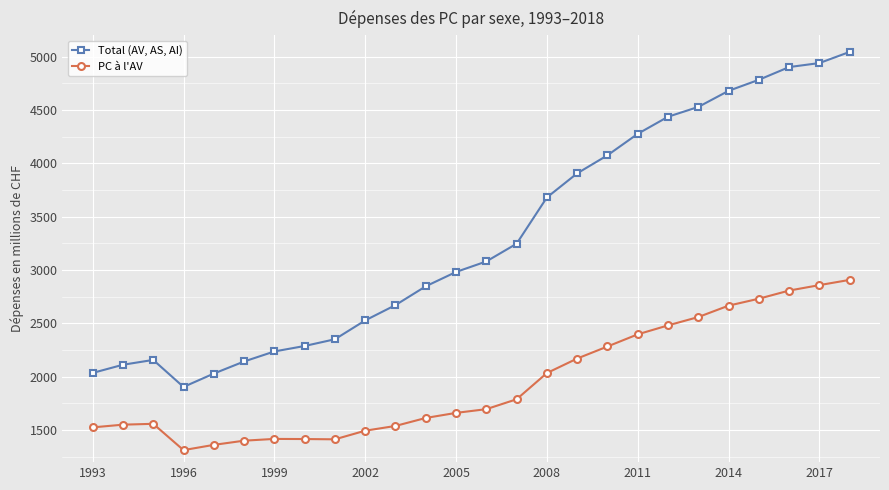

Which series has the widest spread of values?

Total (AV, AS, AI)